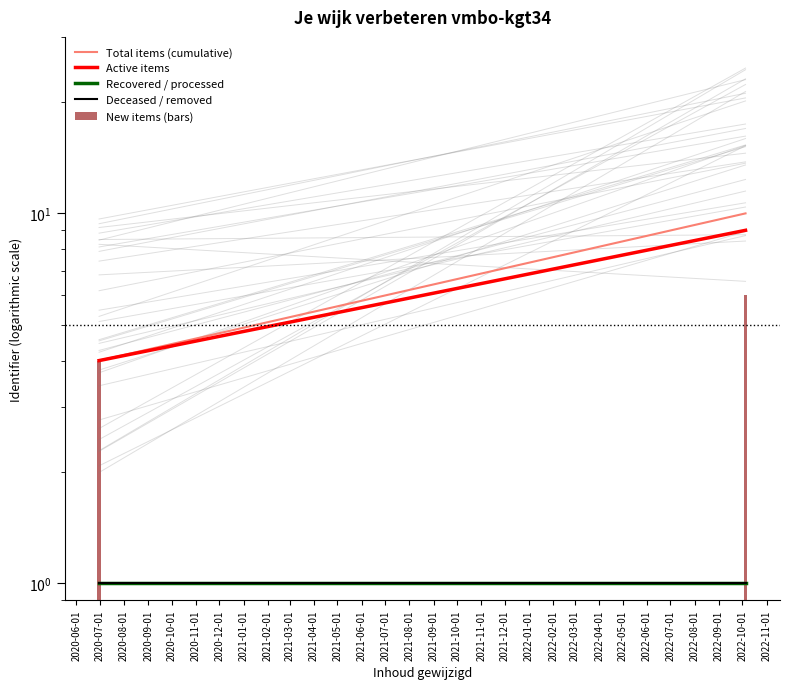

Which series has the largest total across all categories?

Total items (cumulative)